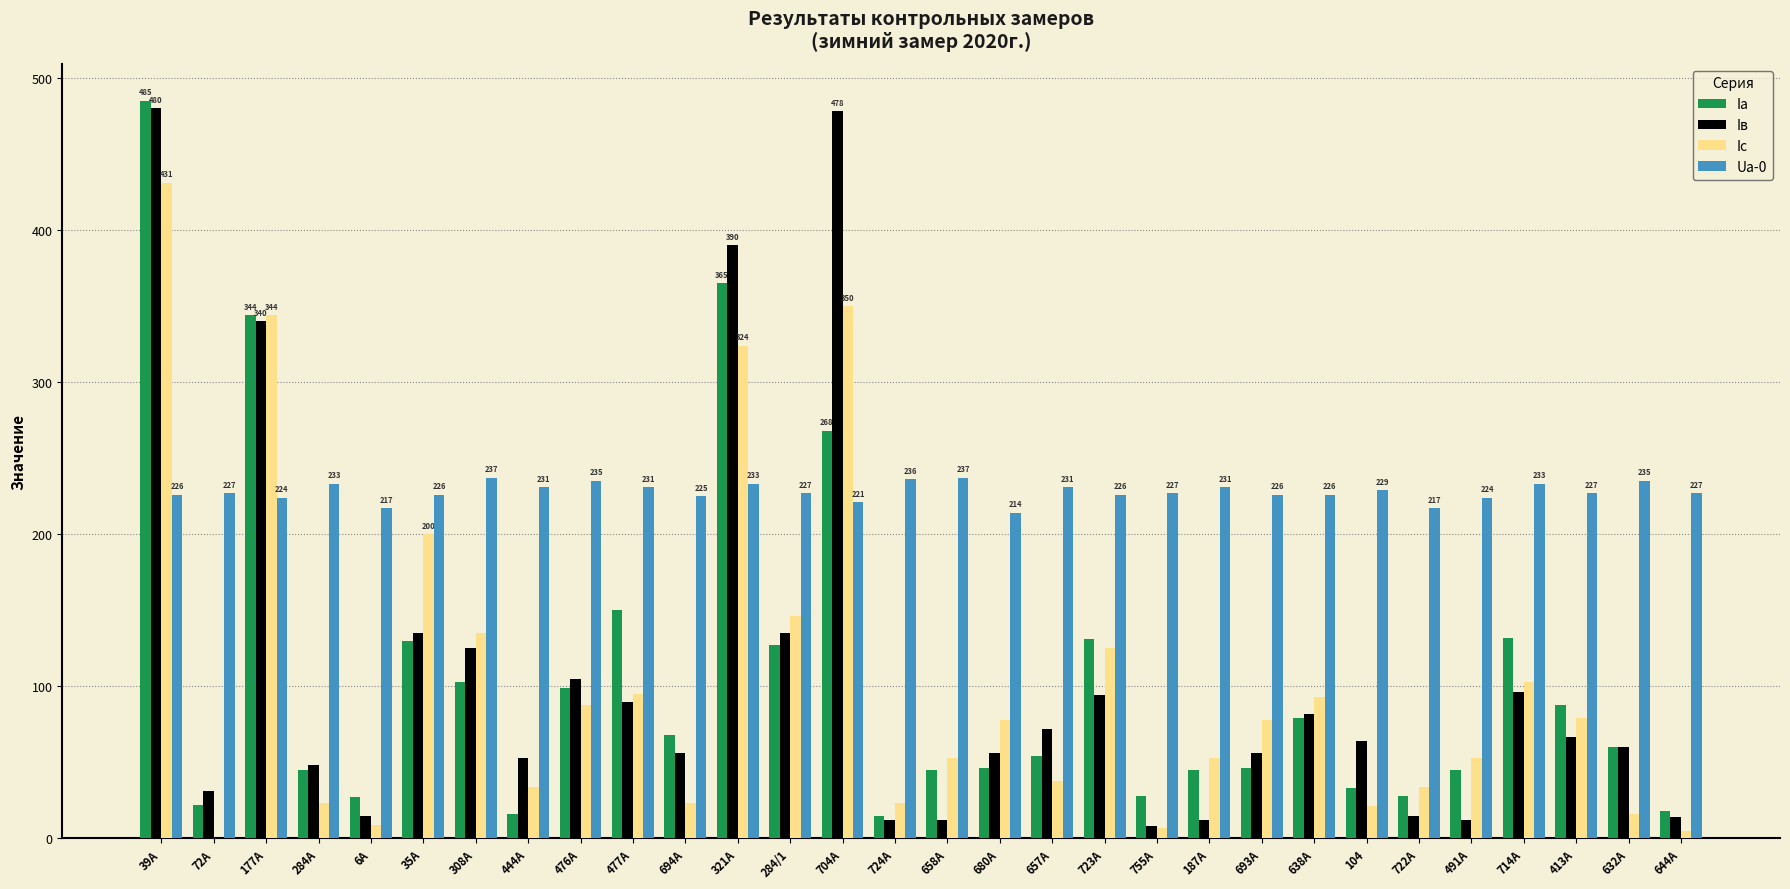

Between 444А and 714А, which series saw the biggest shift?

Iа